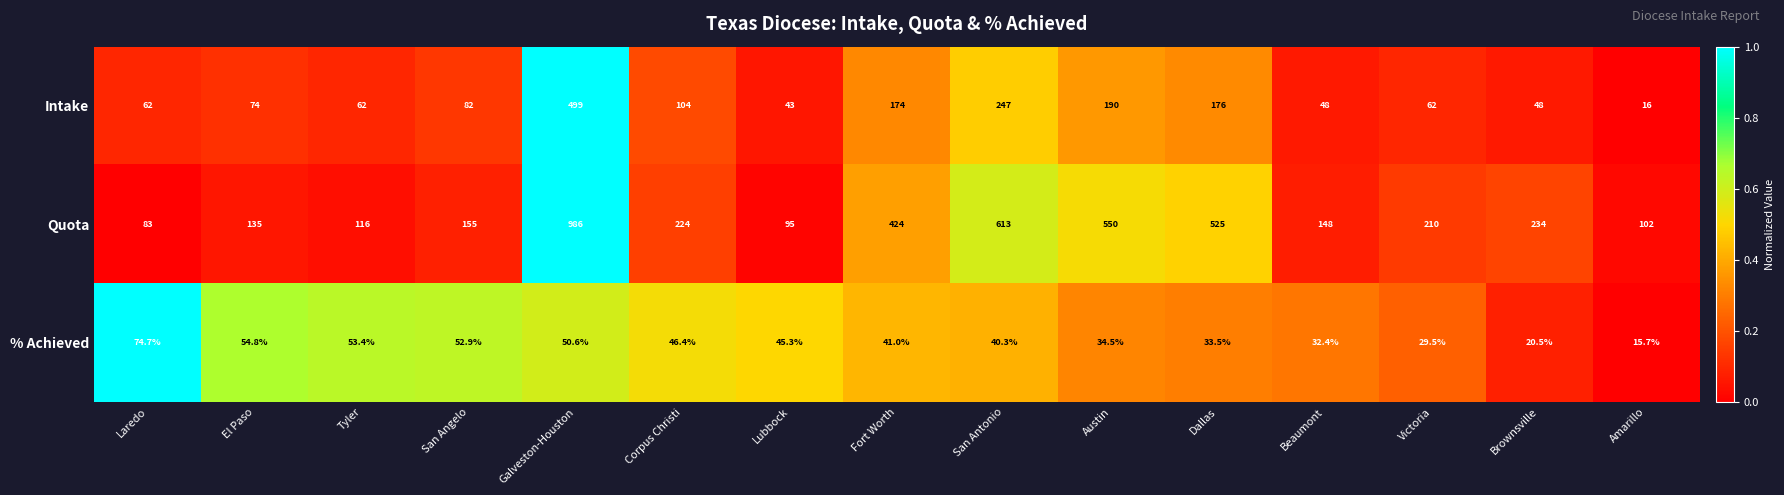

Is it true that % Achieved equals 54.8 at El Paso?

True